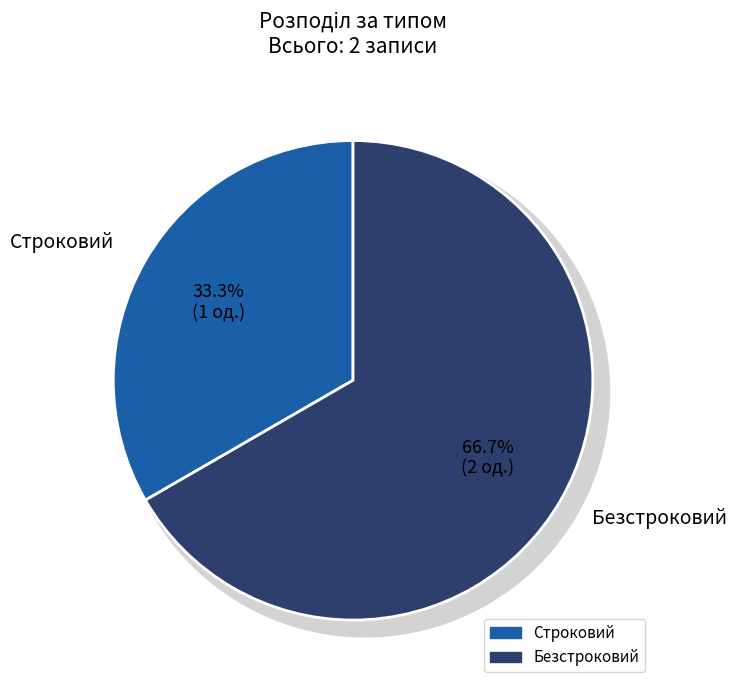

Is it true that Строковий is 42% of the pie?

False